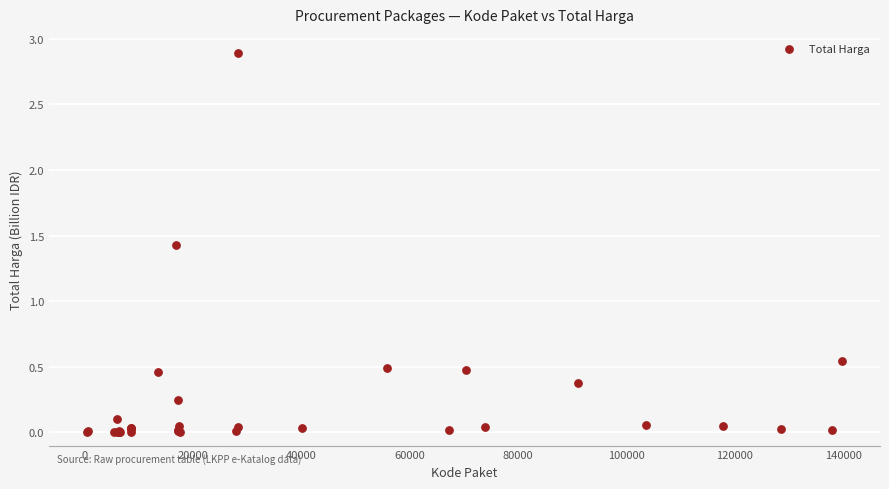

What Y value in the scatter plot is closest to 1?

1.4